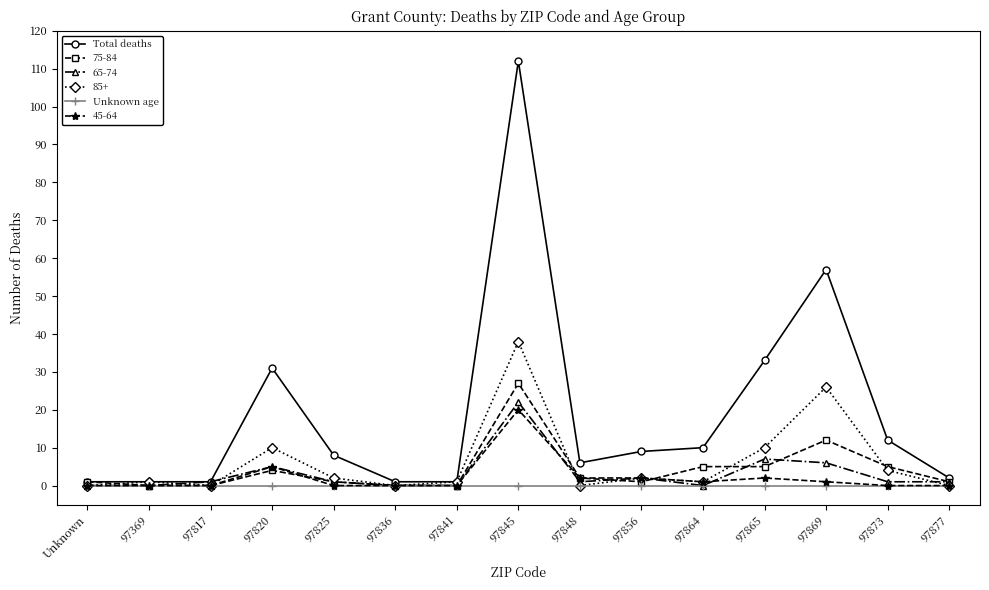

True or false: Total deaths and Unknown age cross at least once.

False